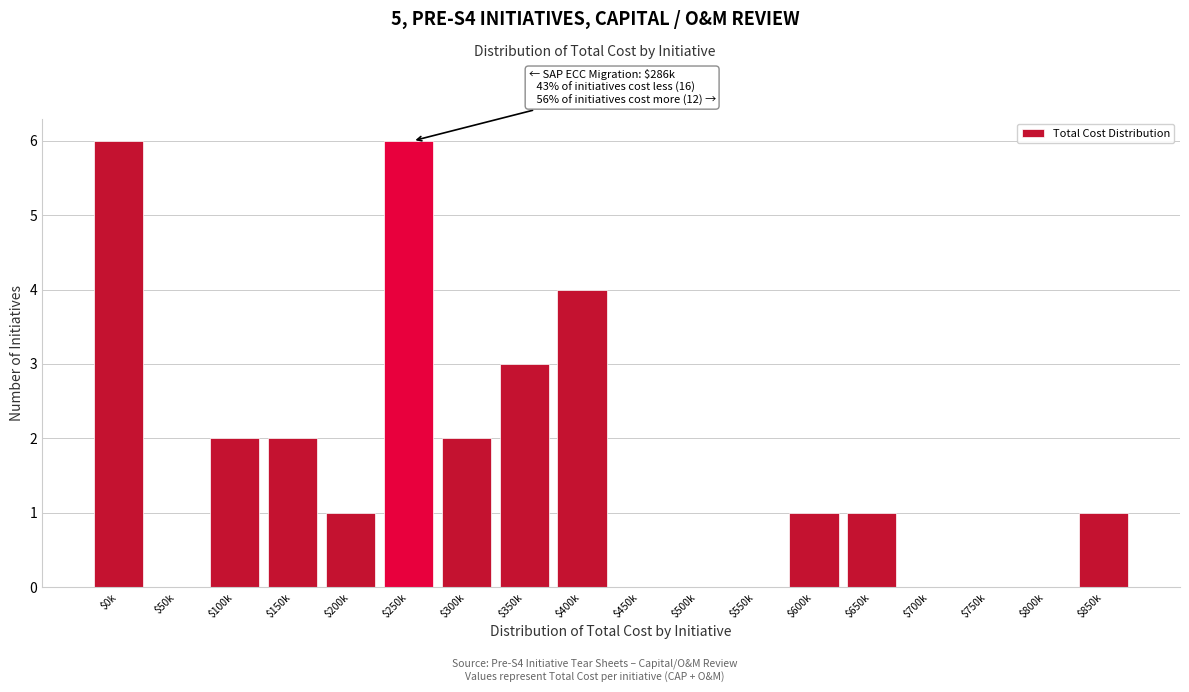

The value at $450k is -4. True or false?

False